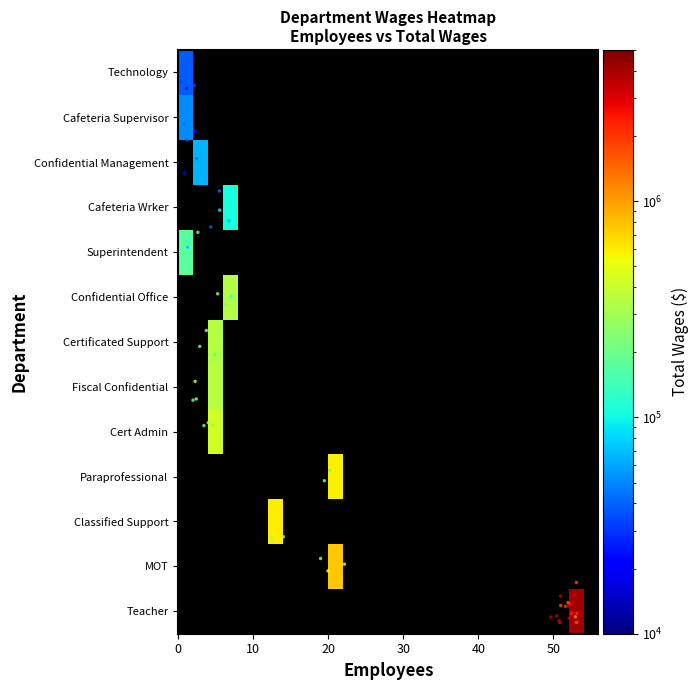

How many distinct data groups are displayed?

13